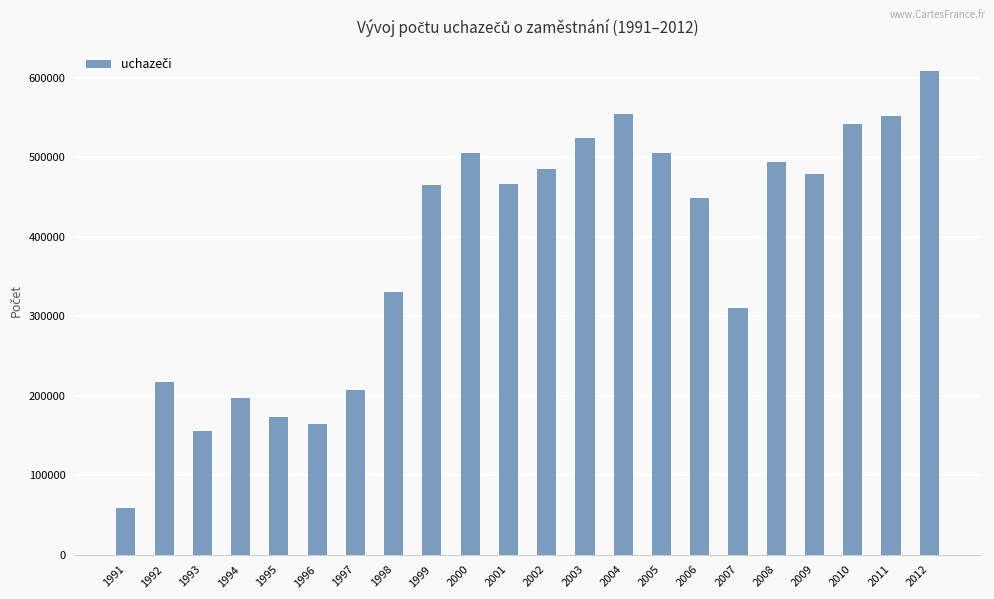

Read the value at 1995.

173678